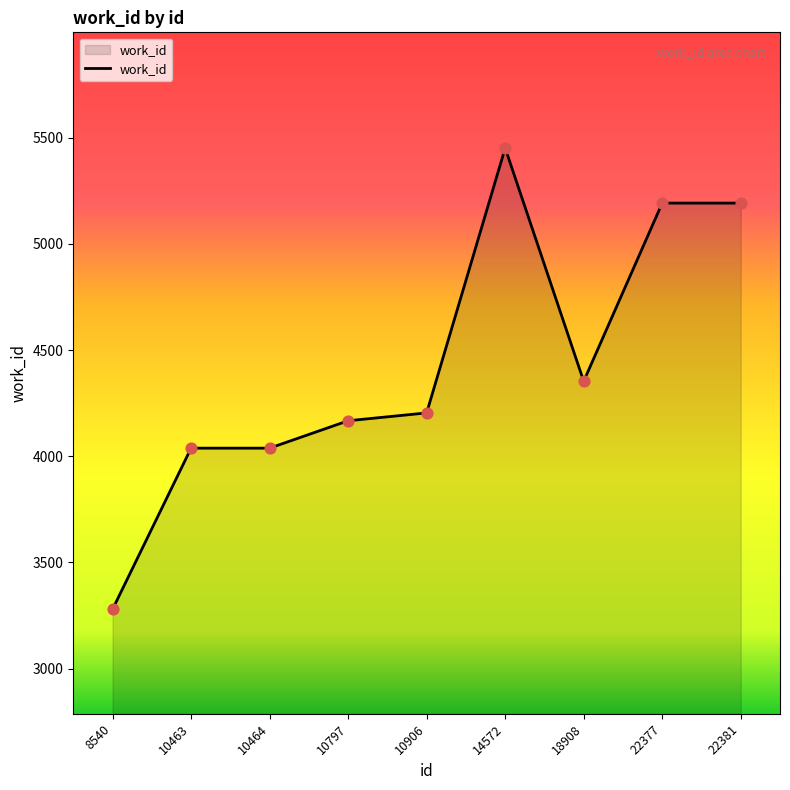

What is the change in value from 10464 to 18908?

+315